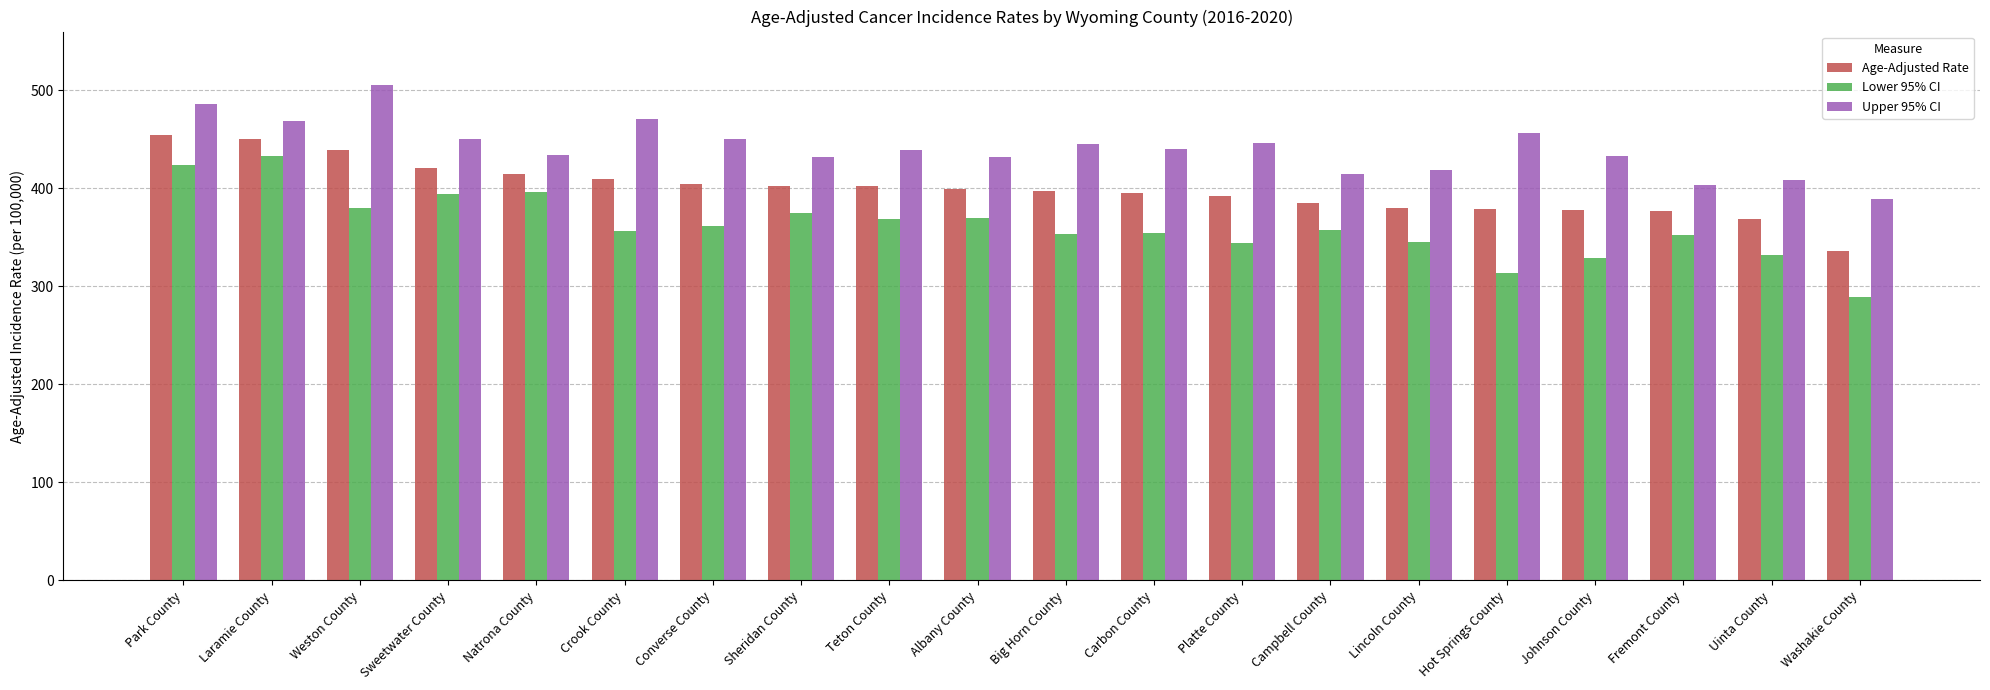

Between Teton County and Washakie County, which series saw the biggest shift?

Lower 95% CI